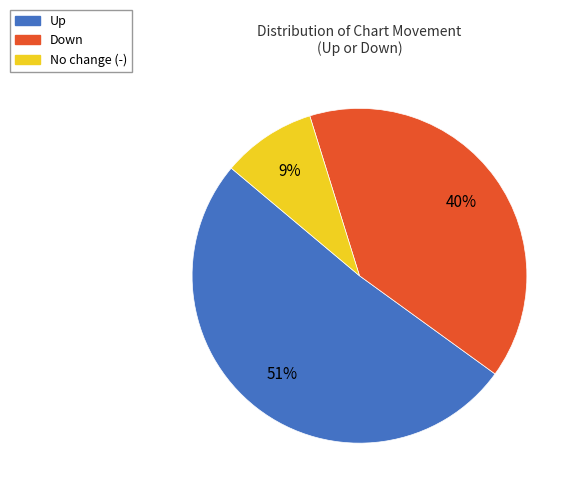

To the nearest percent, what is the difference between the largest and smallest slice percentages?

42%